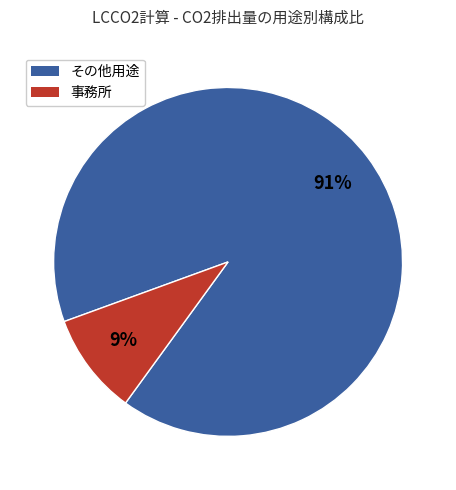

Does any single category account for the majority?

Yes